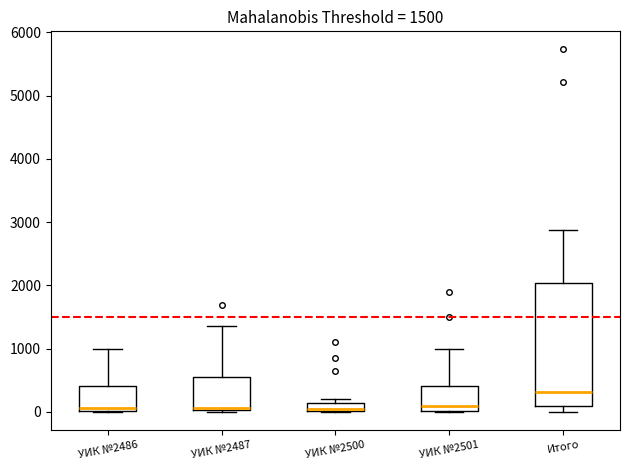

Which box is the tallest, from its lower edge to its upper edge?

Итого